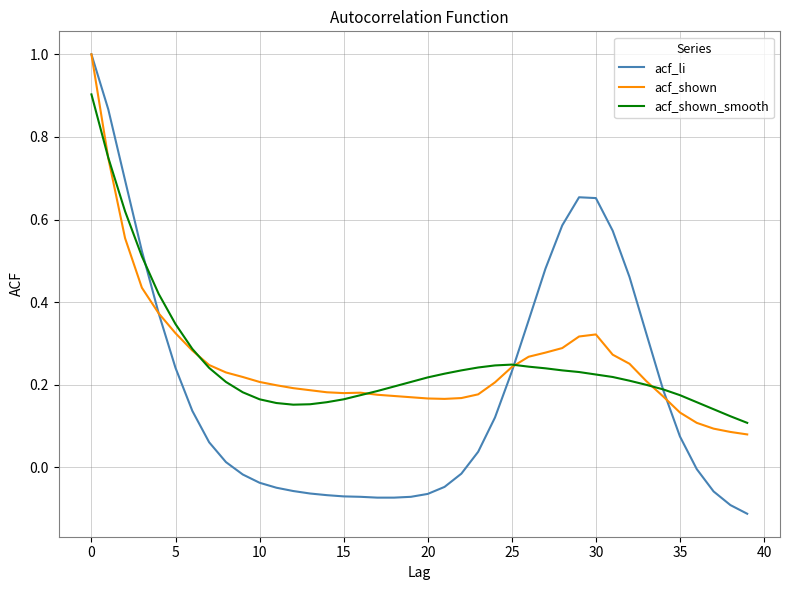

True or false: acf_shown_smooth and acf_shown intersect in this chart.

True